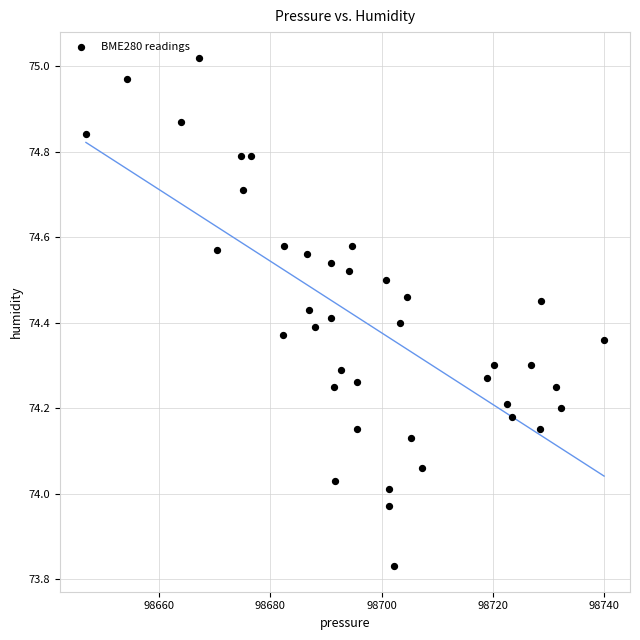

What is the range of Y values (max minus min)?

1.2